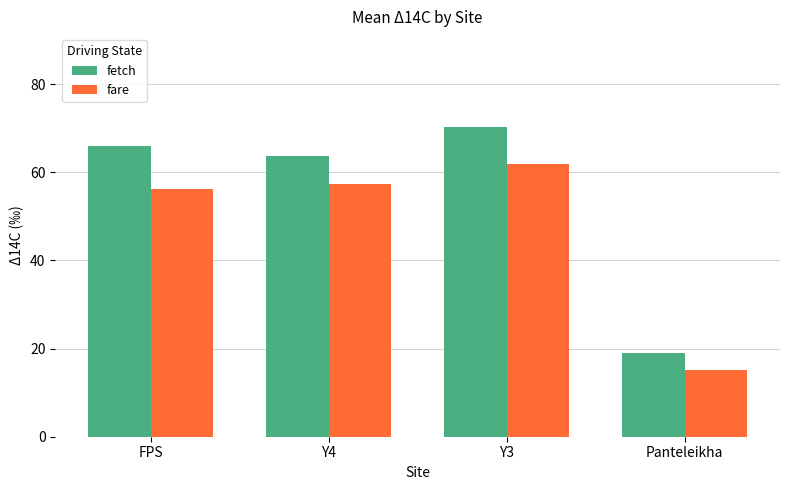

At which category is the sum across all series the highest?

Y3